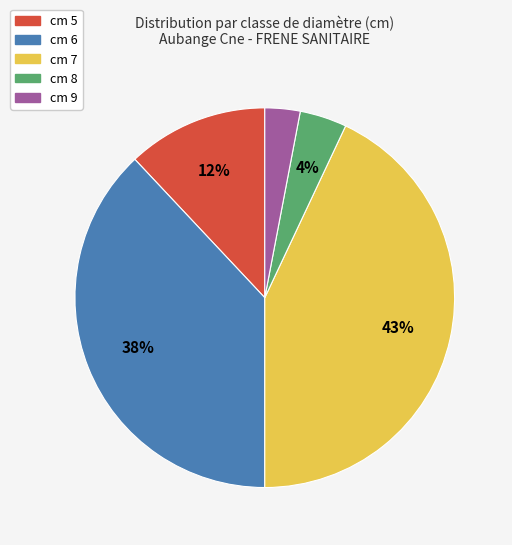

Which has a higher value, cm 7 or cm 9?

cm 7